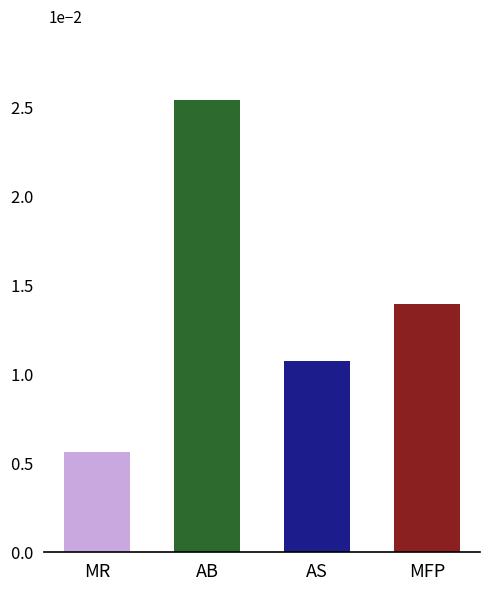

Read the value at AB.

25.4